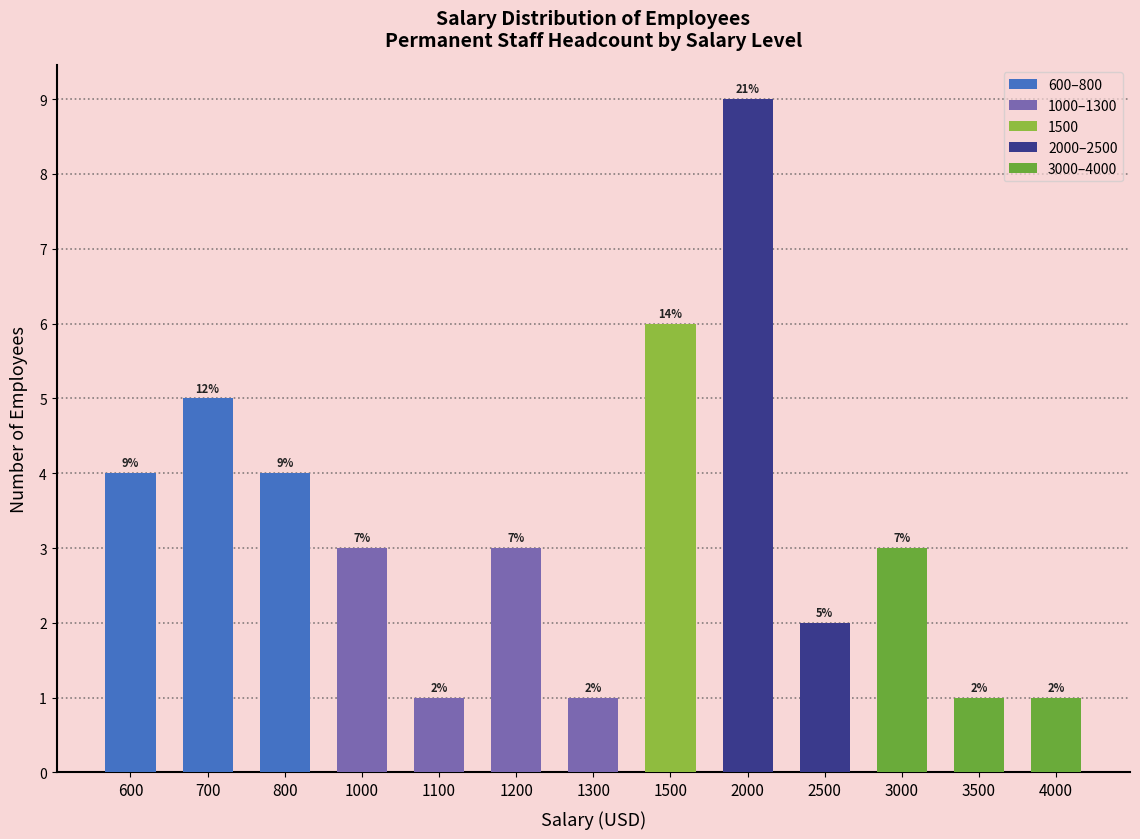

What is the minimum value shown in the chart?

1